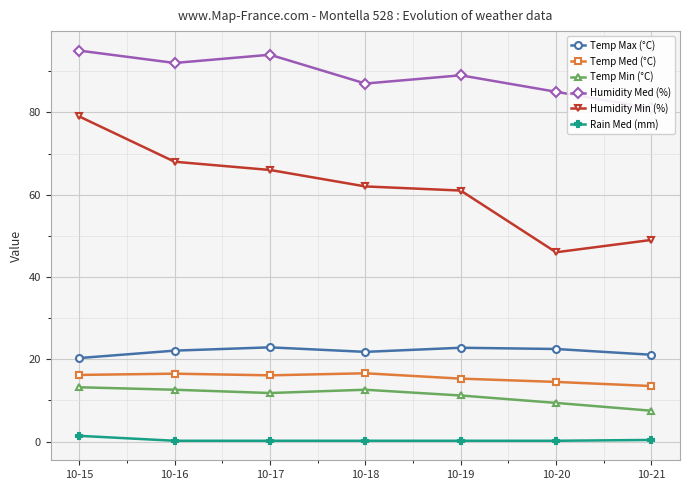

True or false: Humidity Min (%) has more than 0 points higher than both neighbors.

False